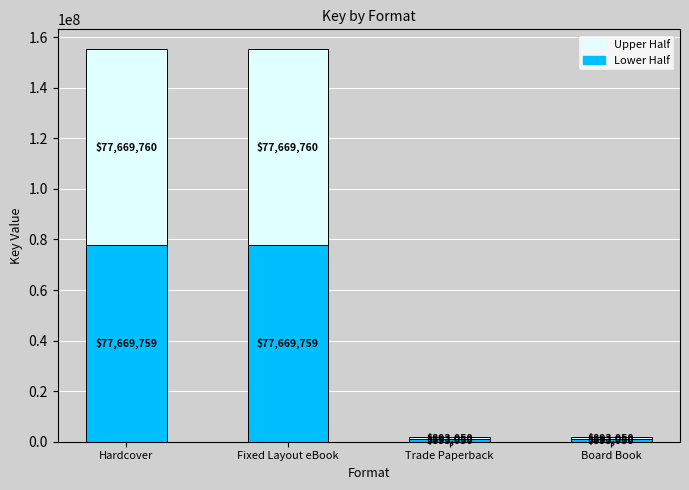

Reading left to right, transcribe the values for Lower Half.

77669759	77669759	893050	893050